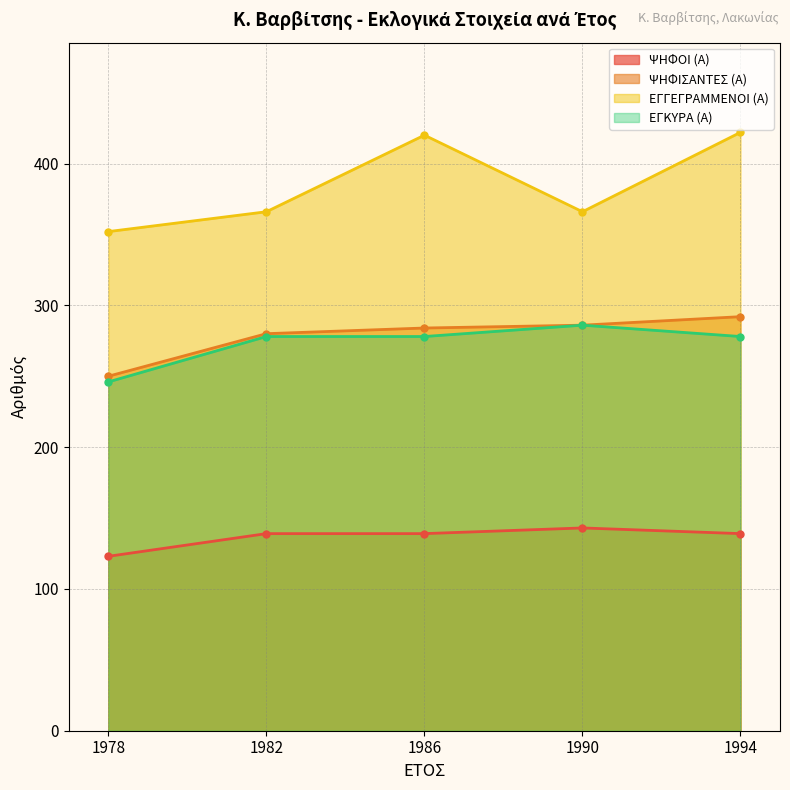

True or false: ΨΗΦΙΣΑΝΤΕΣ (Α) has a value of 173 at 1978.

False